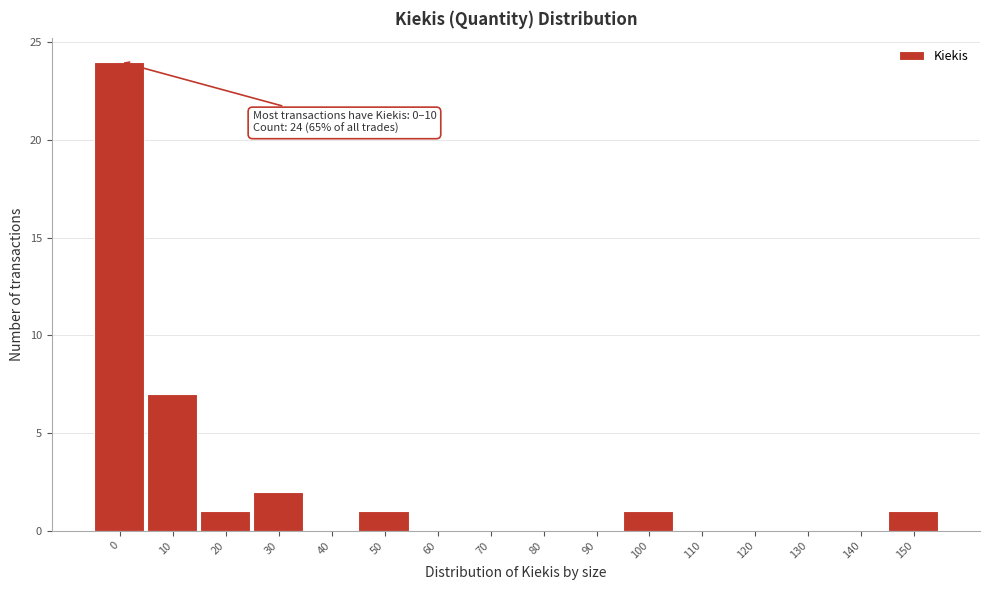

Reading right to left, list all the values displayed in this chart.

150=1	140=0	130=0	120=0	110=0	100=1	90=0	80=0	70=0	60=0	50=1	40=0	30=2	20=1	10=7	0=24